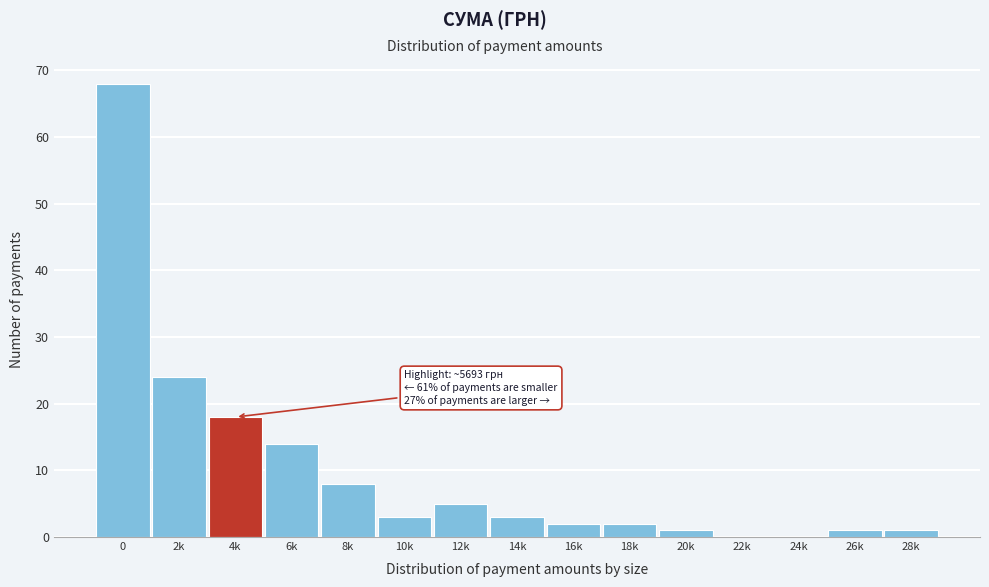

Reading right to left, transcribe all the data shown in this chart.

28k=1	26k=1	24k=0	22k=0	20k=1	18k=2	16k=2	14k=3	12k=5	10k=3	8k=8	6k=14	4k=18	2k=24	0=68